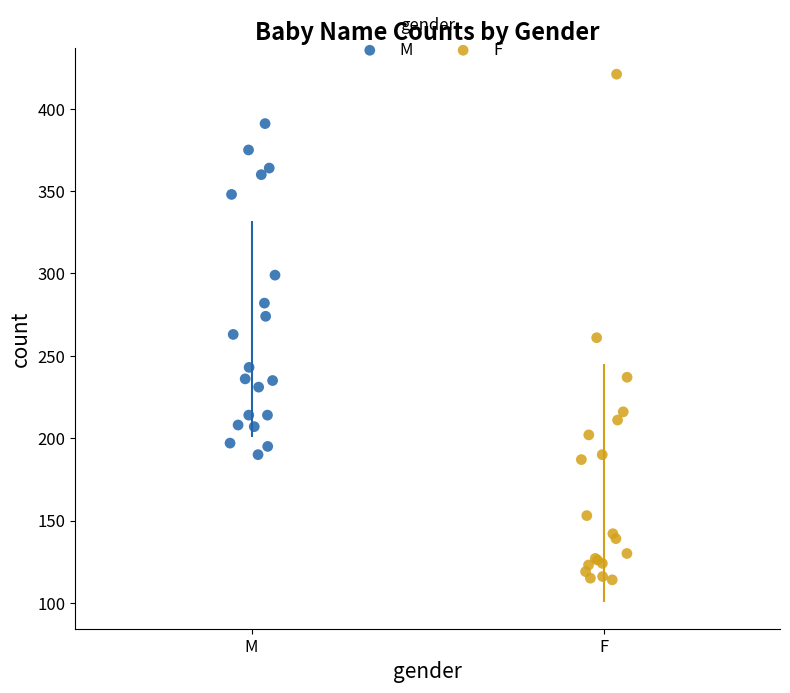

Which series reaches the maximum Y coordinate?

F